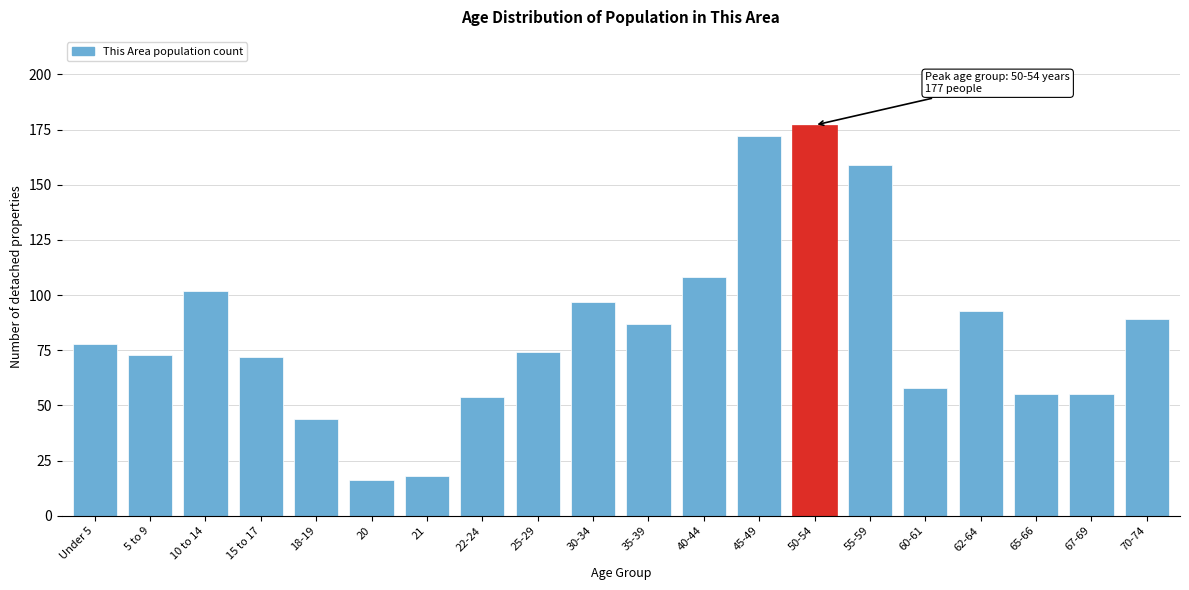

Reading left to right, extract all data points from this chart.

Under 5=78	5 to 9=73	10 to 14=102	15 to 17=72	18-19=44	20=16	21=18	22-24=54	25-29=74	30-34=97	35-39=87	40-44=108	45-49=172	50-54=177	55-59=159	60-61=58	62-64=93	65-66=55	67-69=55	70-74=89